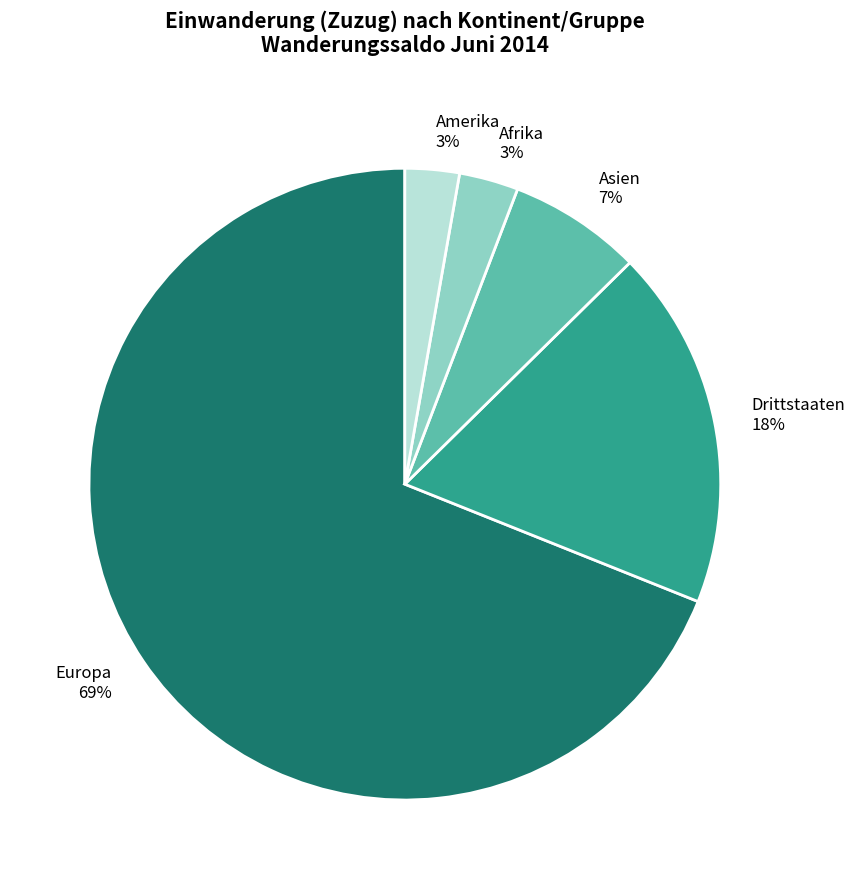

How many segments does this pie chart have?

5